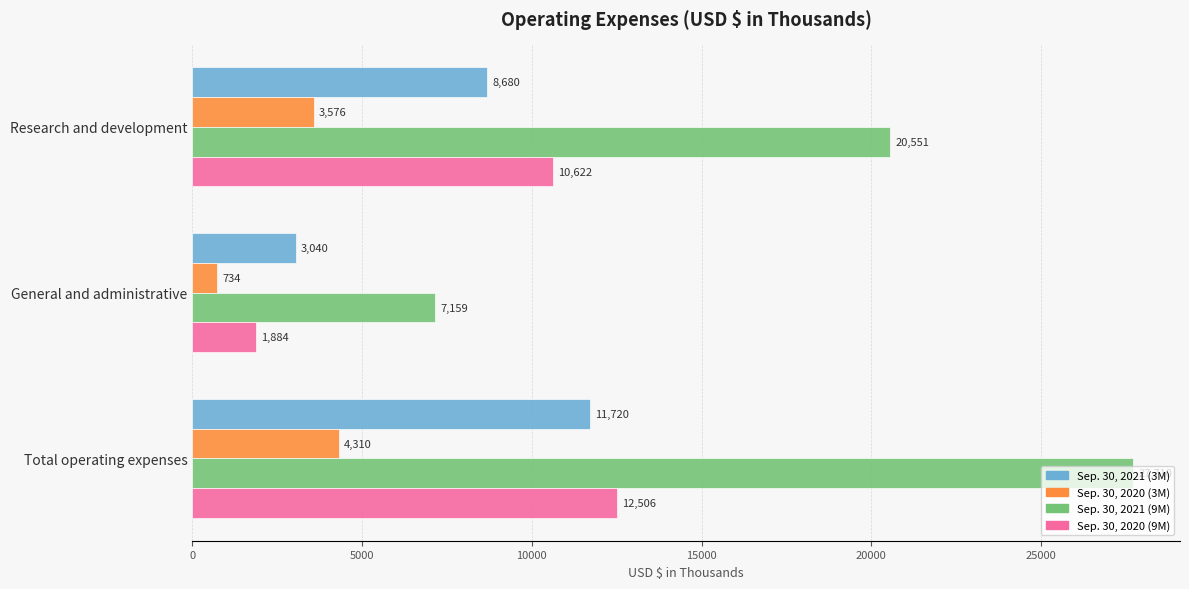

Rank the categories by Sep. 30, 2020 (3M) value from highest to lowest.

Total operating expenses, Research and development, General and administrative